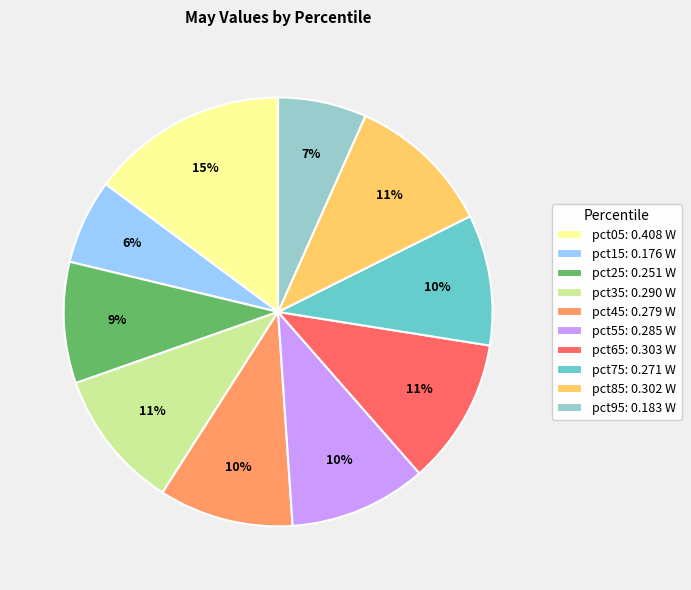

To the nearest percent, what percentage of the pie is pct15?

6%